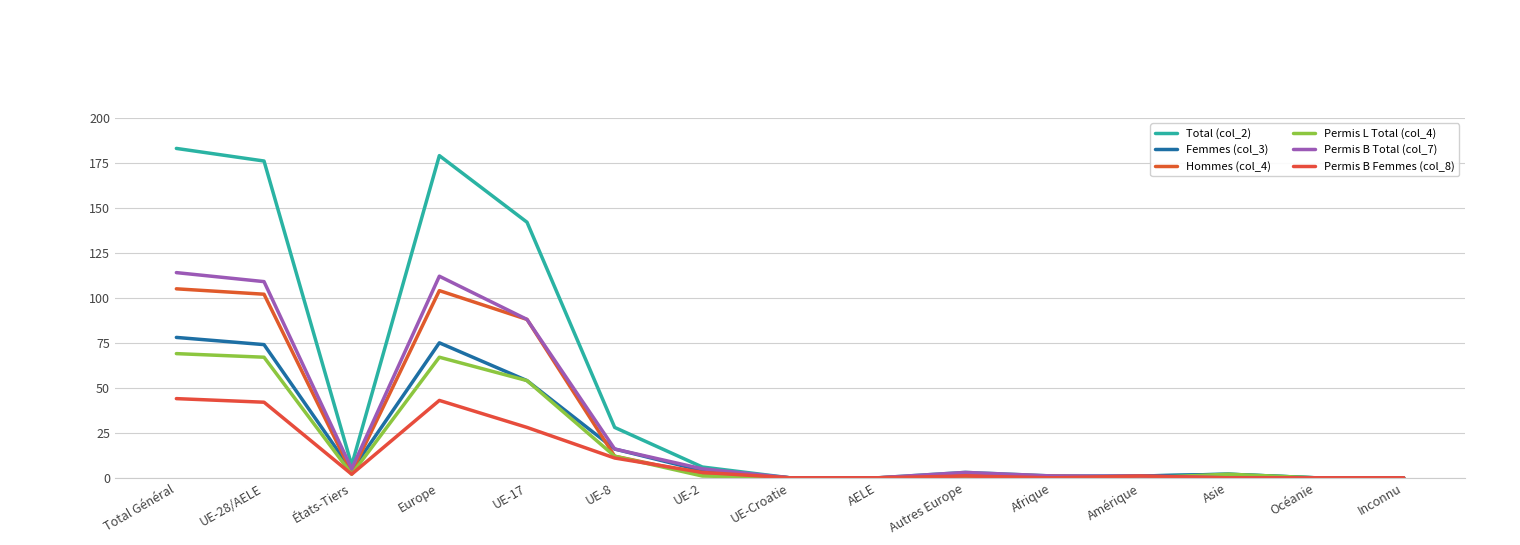

At which label does Permis B Total (col_7) reach its peak?

Total Général